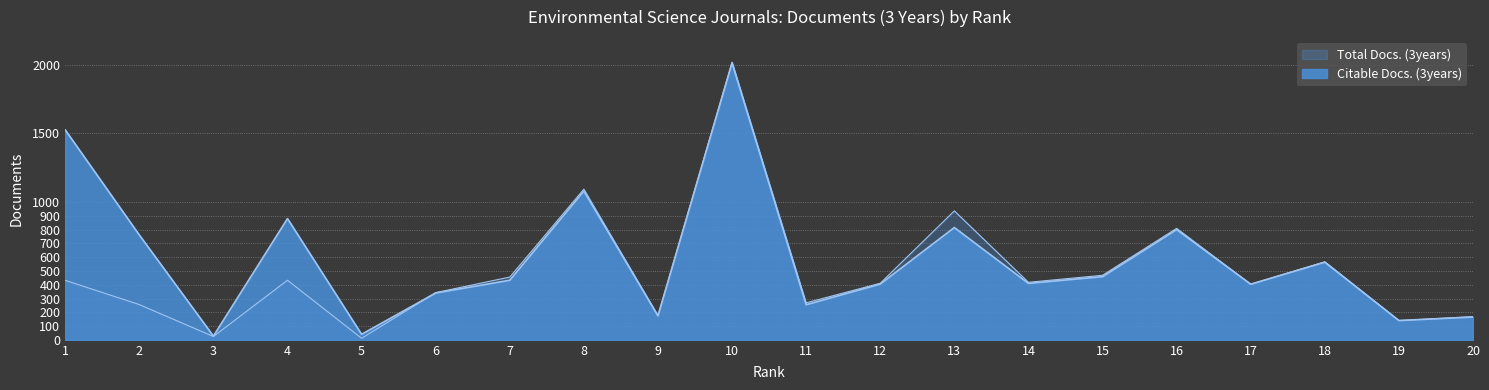

What is the value of the Citable Docs. (3years) point at the 8th from the left?

1081